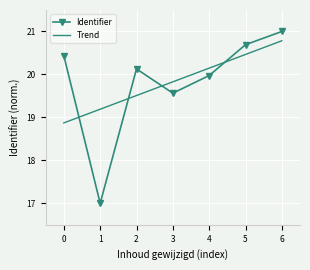

At which label does Identifier reach its peak?

6